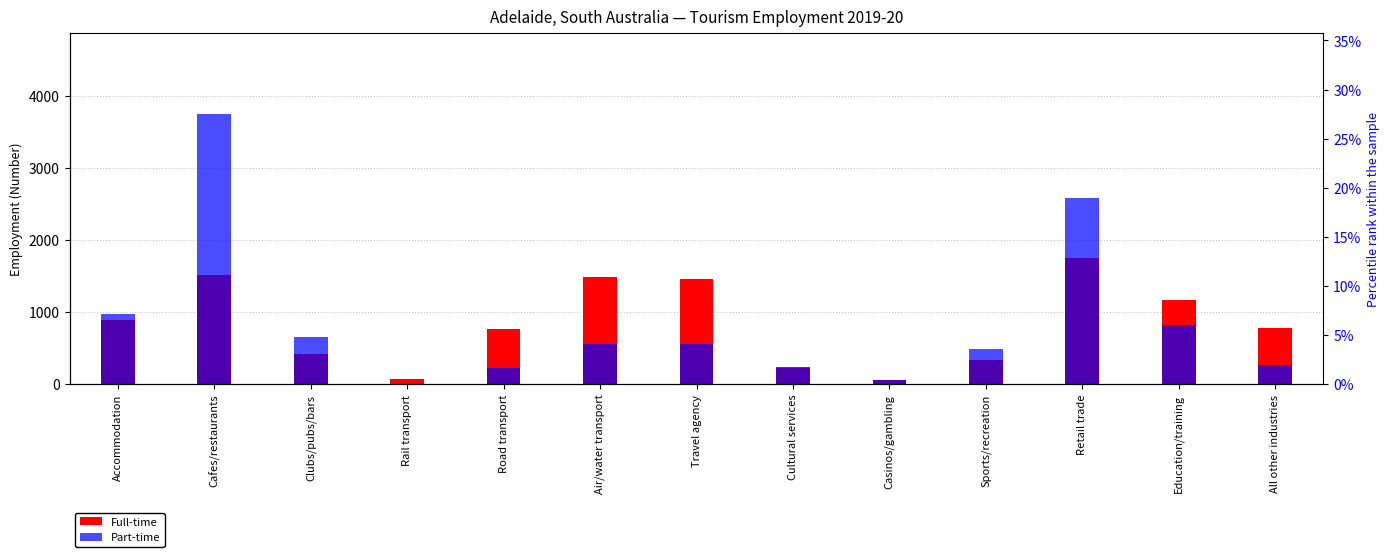

Which series has the widest spread of values?

Part-time